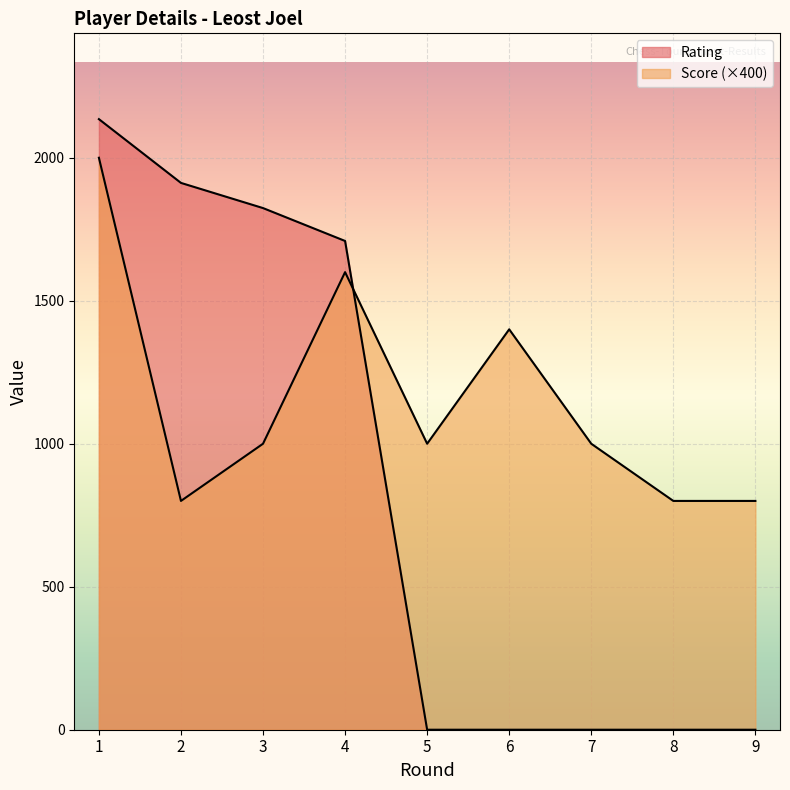

Reading right to left, extract all data points from this chart.

Rating: 0	0	0	0	0	1709	1824	1912	2135
Score: 800	800	1000	1400	1000	1600	1000	800	2000